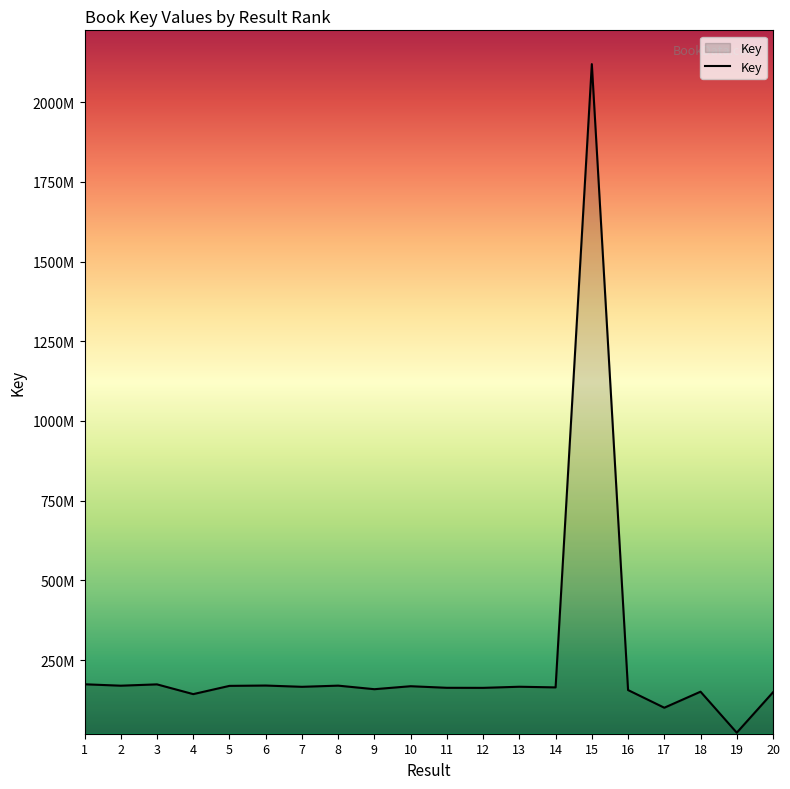

Is it true that the value at 1 is 285224990?

False